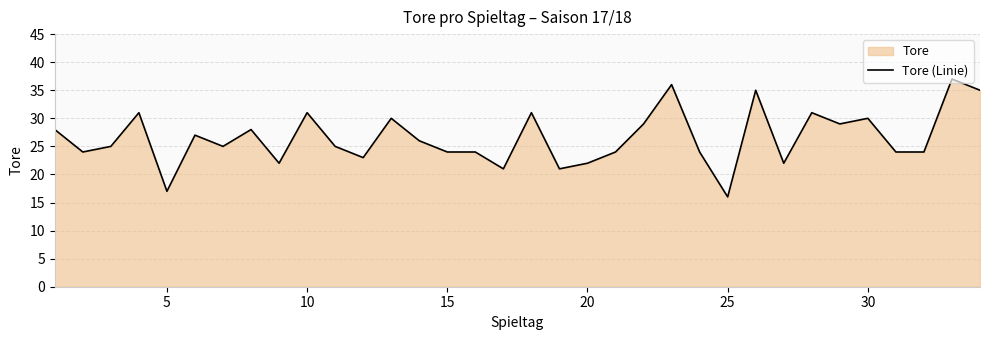

Reading left to right, what are all the values shown in this chart?

28	24	25	31	17	27	25	28	22	31	25	23	30	26	24	24	21	31	21	22	24	29	36	24	16	35	22	31	29	30	24	24	37	35